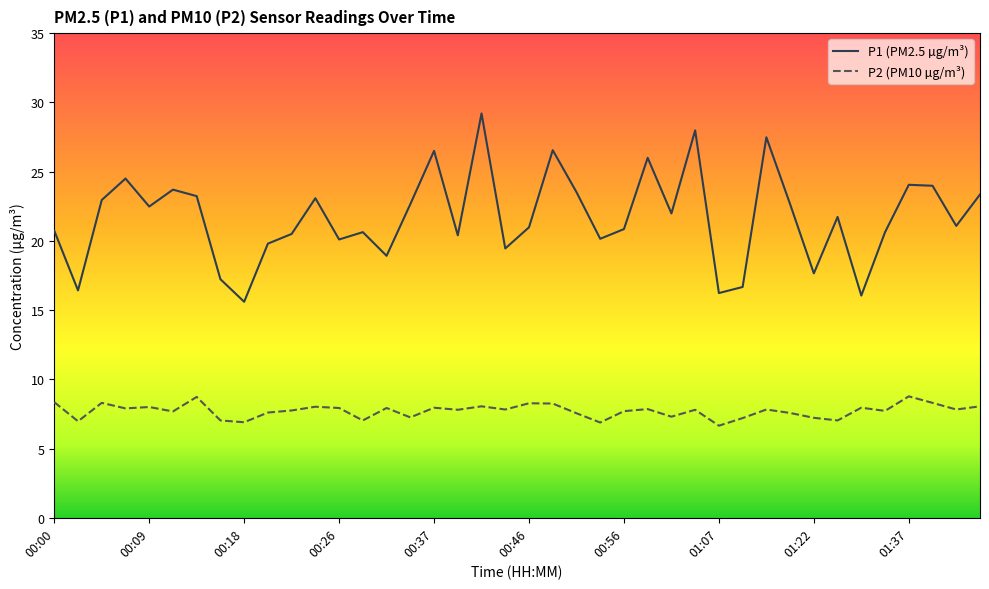

What is the lowest value of the P1 (PM2.5 µg/m³) series?

15.6